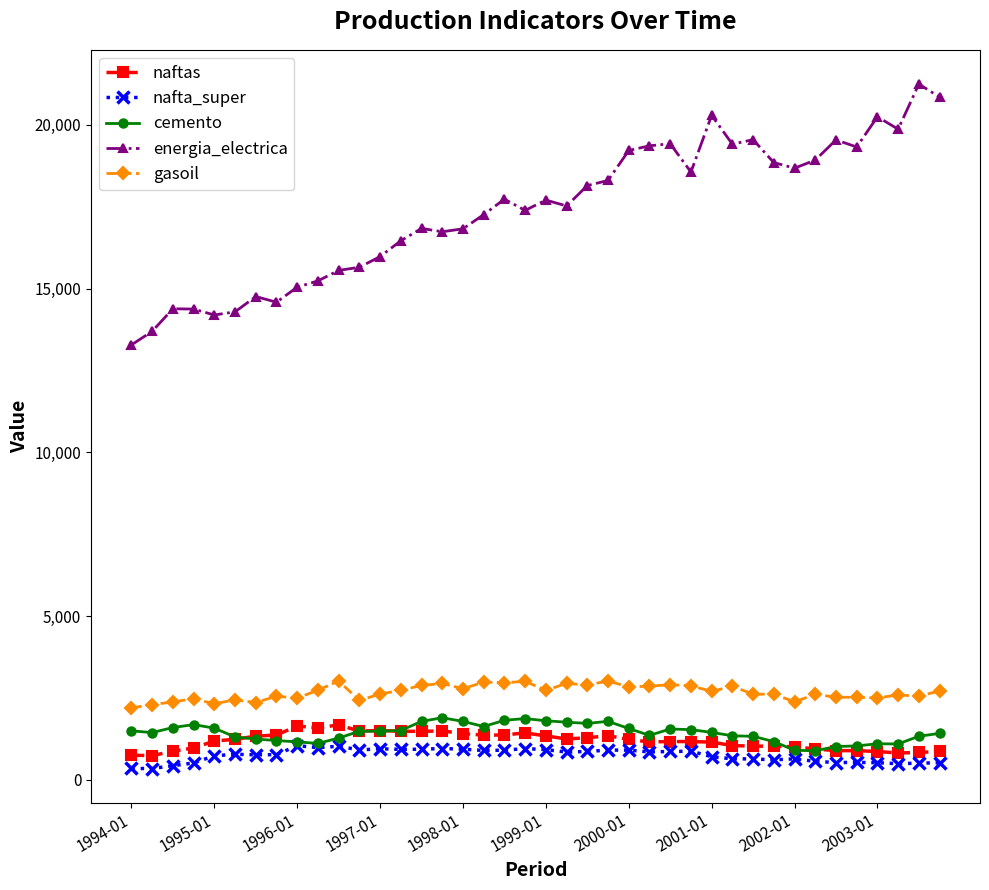

What is the value of the naftas point at the 20th from the left?

1432.2